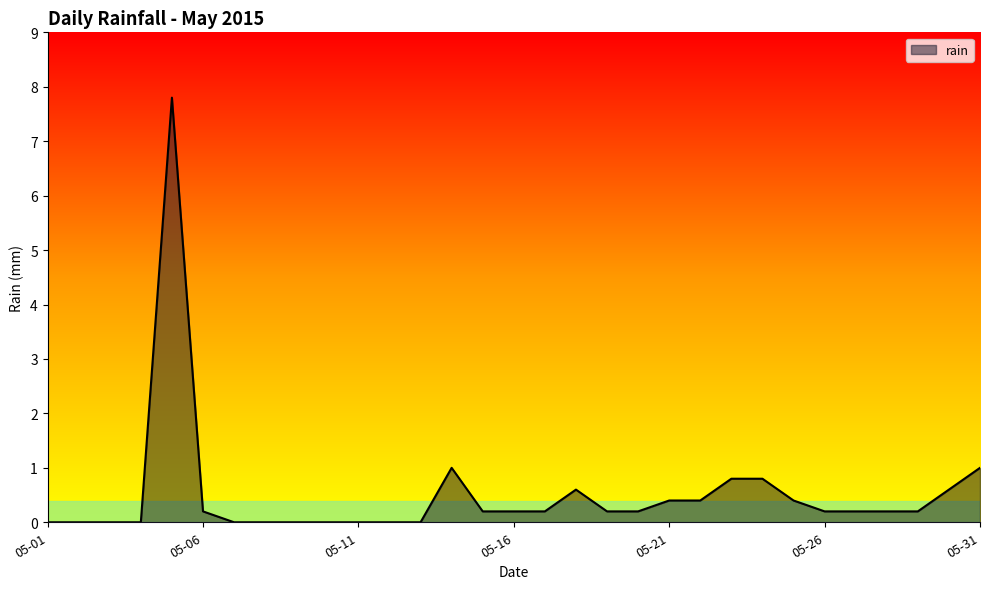

What is the difference between the maximum and minimum values?

7.8